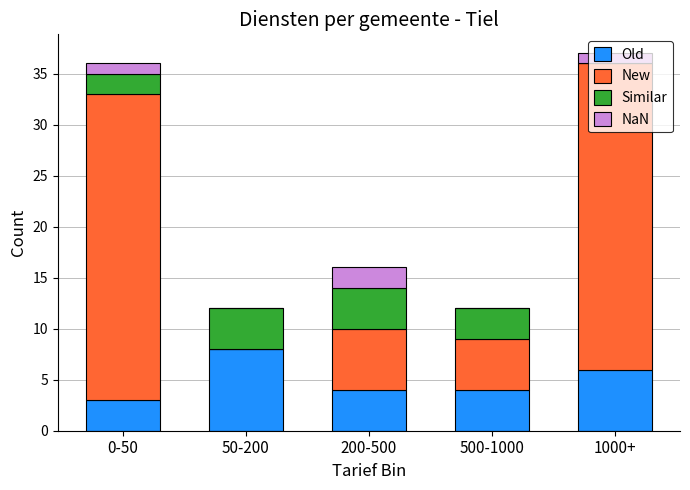

The value of Old at 50-200 is 5. True or false?

False